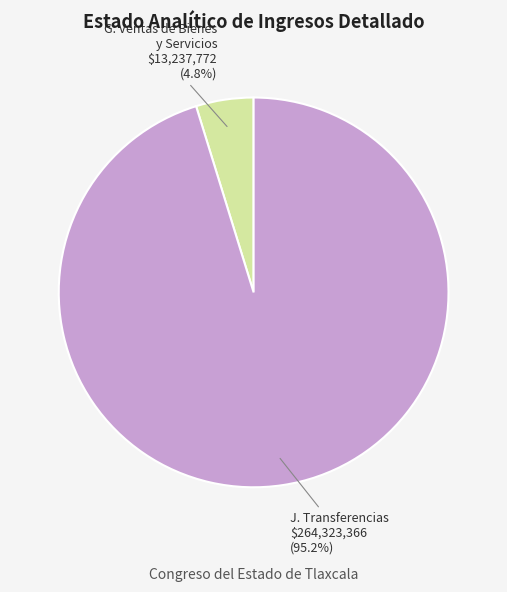

Is there a majority slice in this chart?

Yes